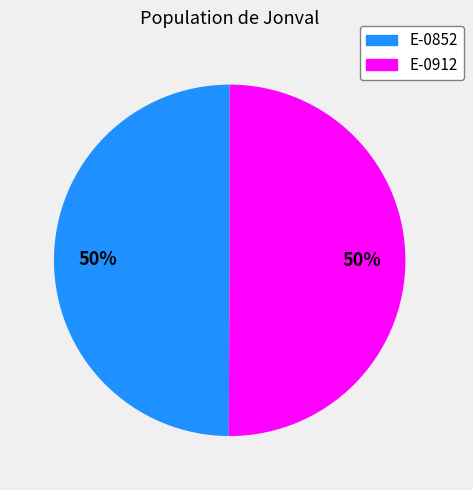

What is the ratio of the value at E-0912 to the value at E-0852?

1.0